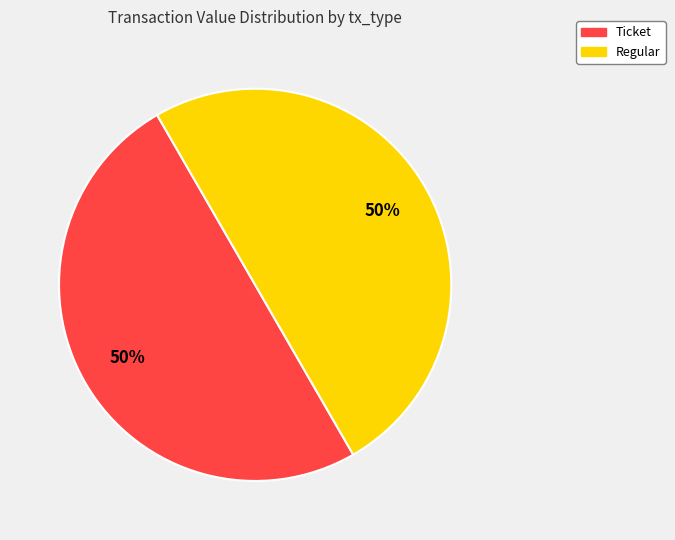

The Ticket slice represents 50% of the pie. True or false?

True